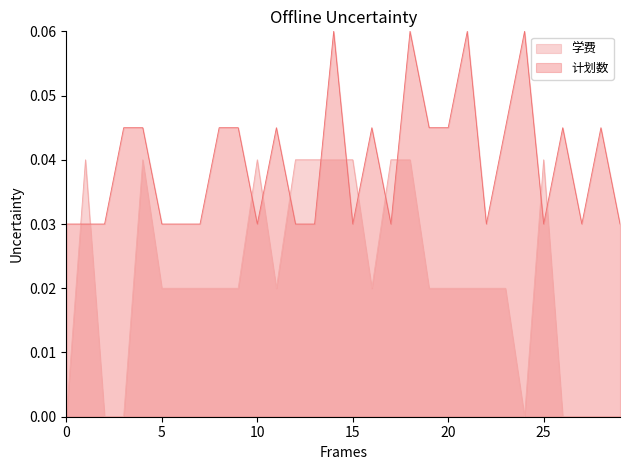

How many values in 学费 are above zero?

22